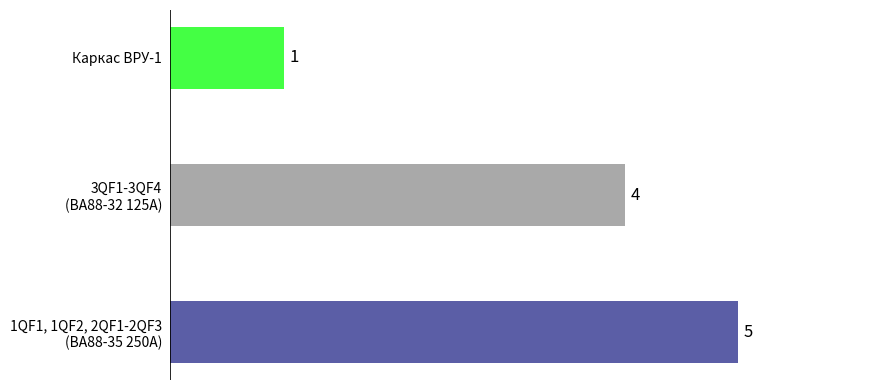

Which label corresponds to the smallest value in the chart?

Каркас ВРУ-1